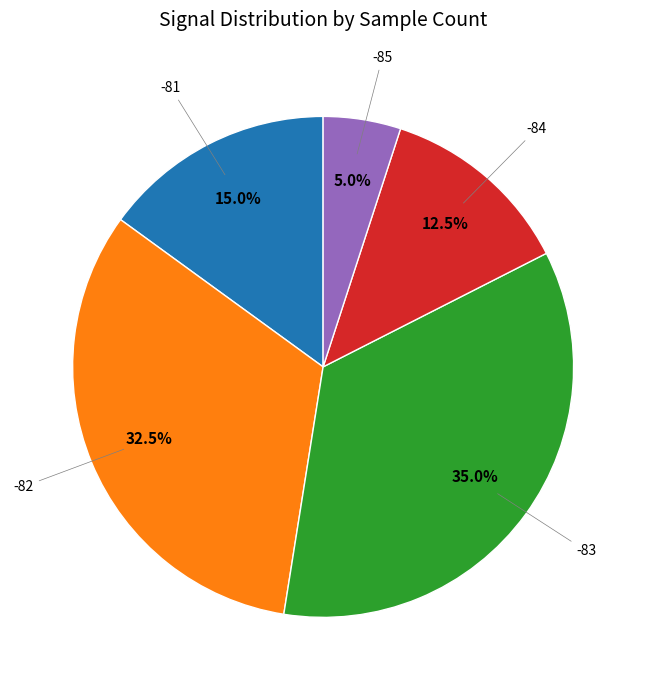

How much of the chart is everything except -82?

67.5%